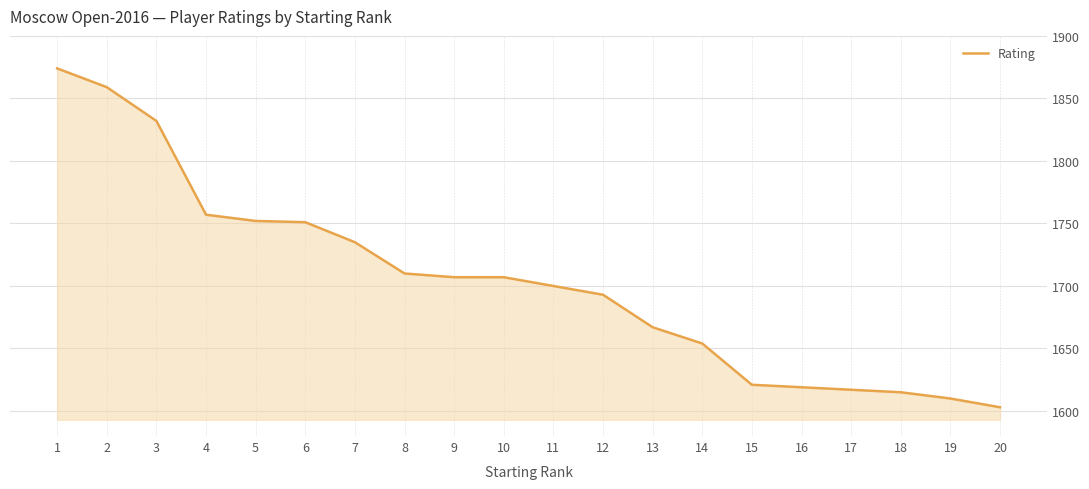

What is the change in value from 3 to 19?

-222